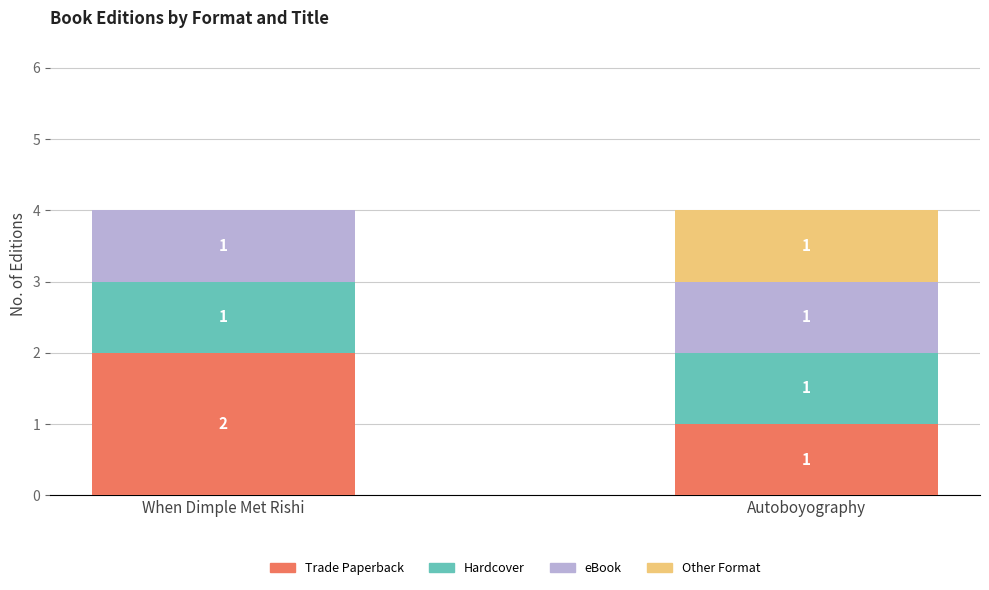

Which category has the highest value in the Trade Paperback series?

When Dimple Met Rishi